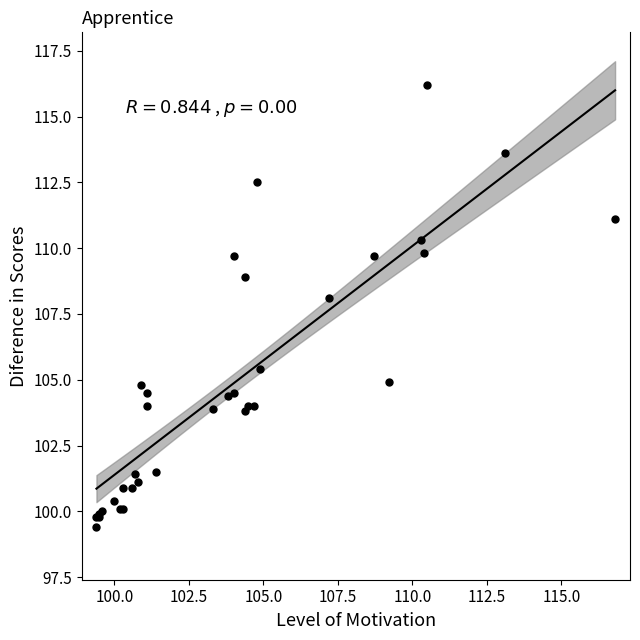

What Y value in the scatter plot is closest to 107?

108.1